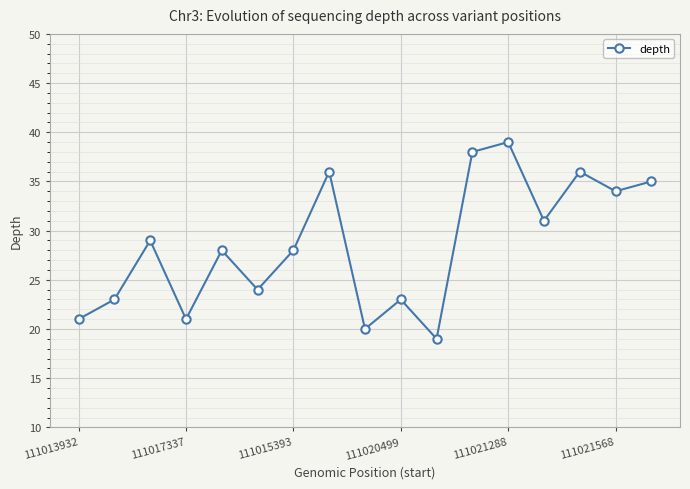

What is the smallest value displayed?

19